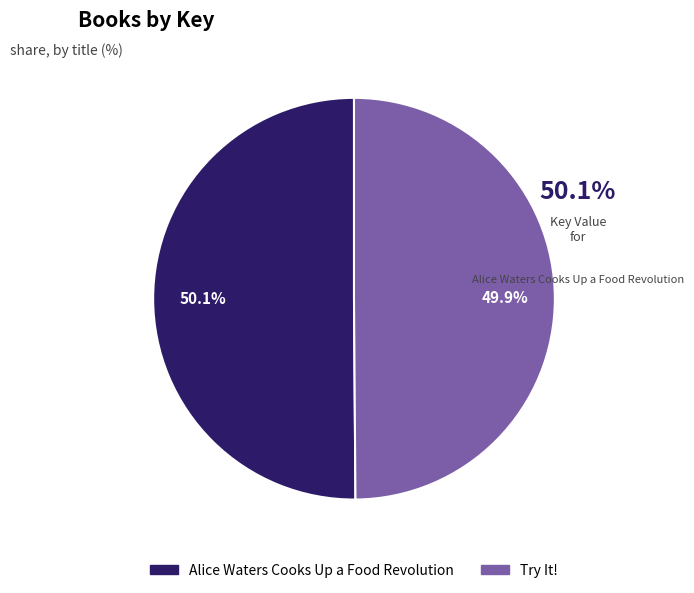

Does any single category account for the majority?

Yes